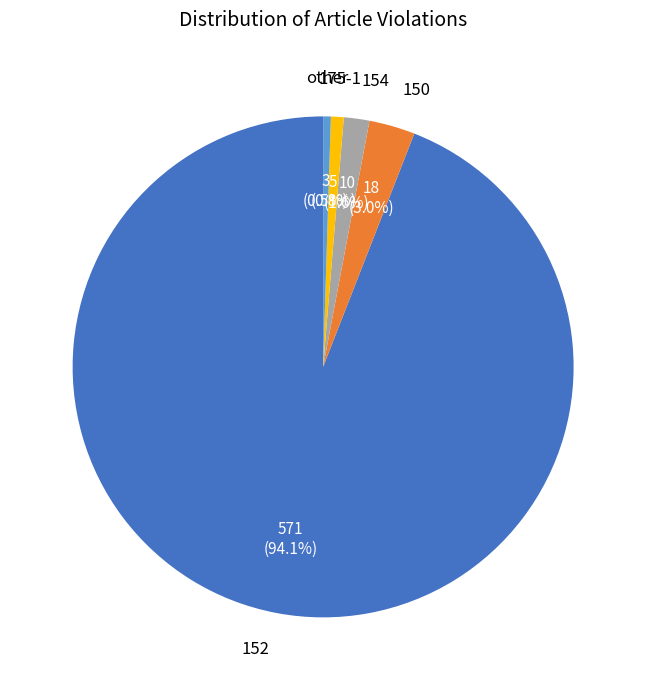

Does any single category account for the majority?

Yes